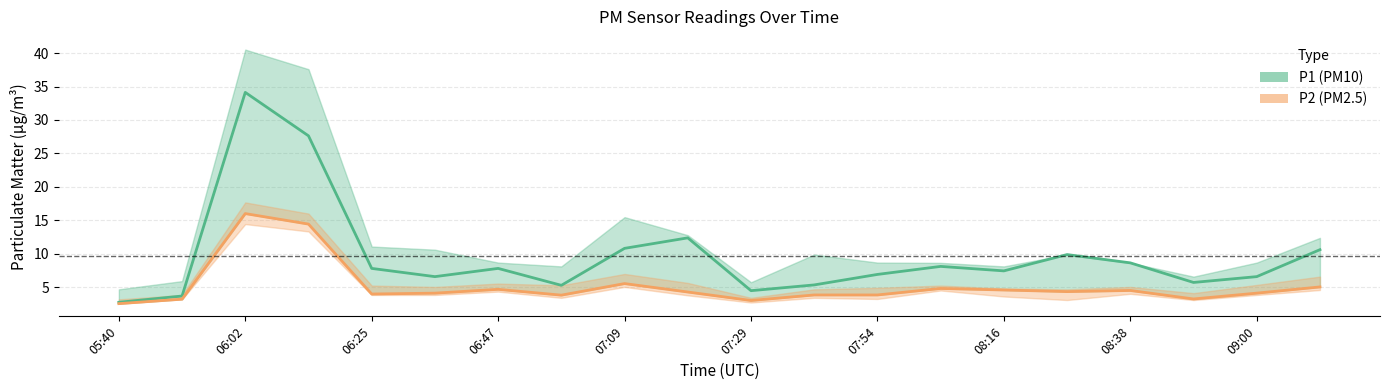

Reading left to right, extract all data points from this chart.

P1 (PM10): 2.7	3.7	34.1	27.6	7.8	6.6	7.8	5.3	10.8	12.4	4.5	5.3	6.9	8.1	7.4	9.9	8.6	5.7	6.6	10.6
P2 (PM2.5): 2.5	3.2	16.0	14.4	4.0	4.1	4.7	3.8	5.5	4.3	3.0	3.8	3.8	4.8	4.6	4.3	4.5	3.2	4.1	5.0